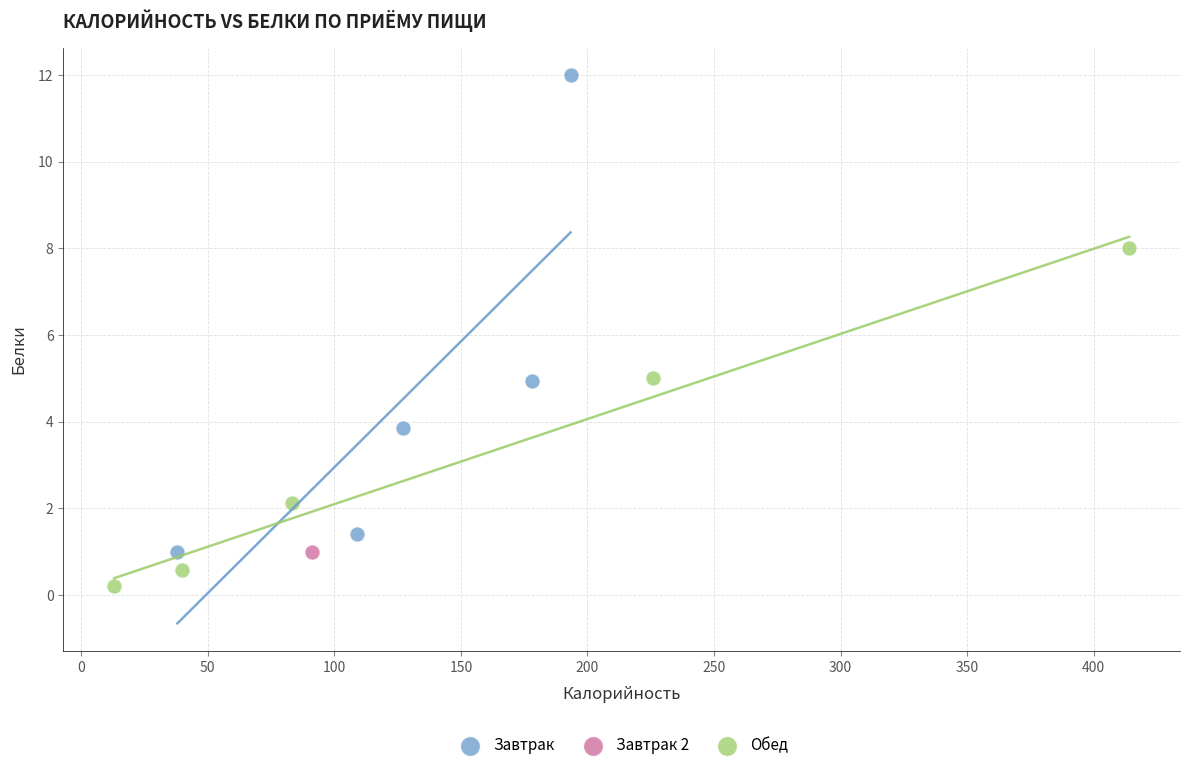

Which series reaches the maximum Y coordinate?

Завтрак